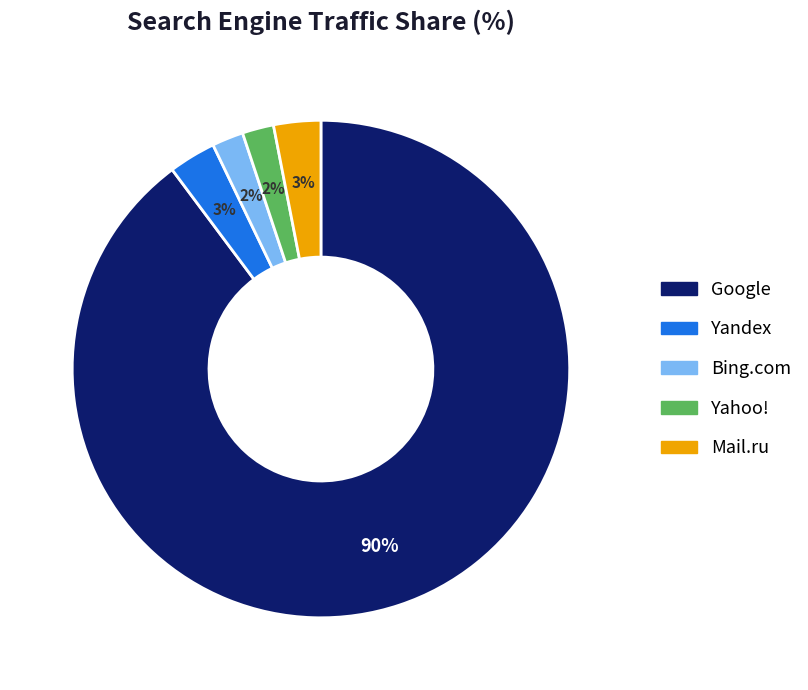

Between Google and Yahoo!, which is larger?

Google